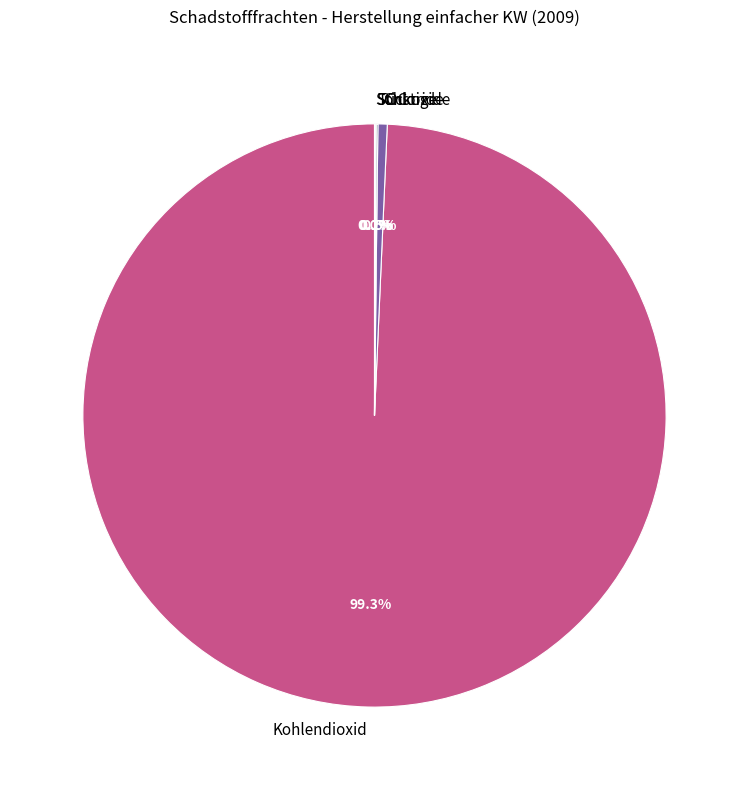

What is the largest slice in the pie chart?

Kohlendioxid